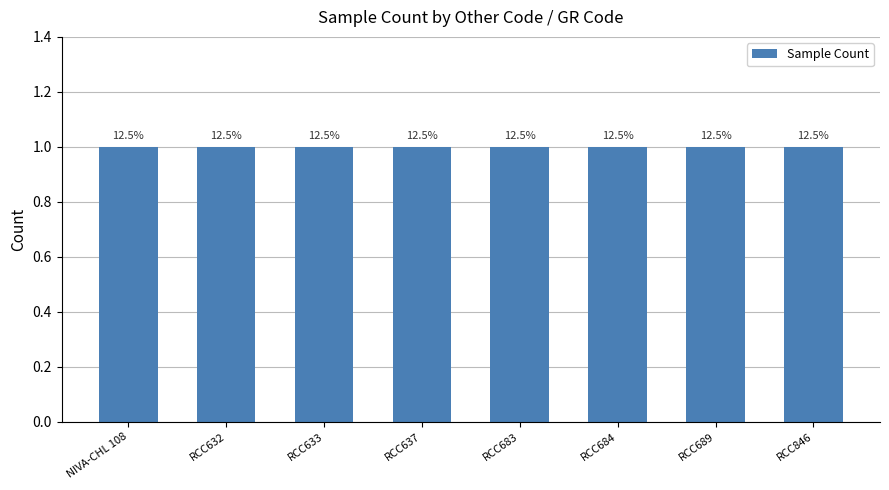

Is it true that the value at NIVA-CHL 108 is -225846?

False